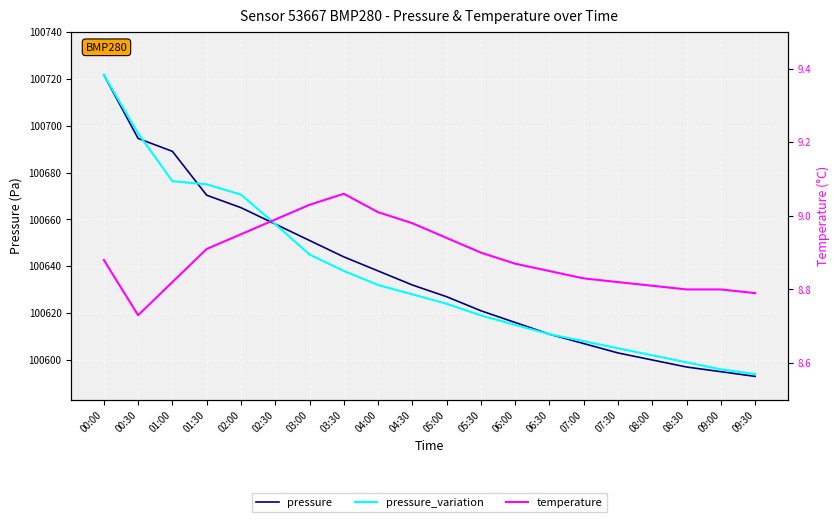

What is the value of the pressure_variation point at the 10th from the left?

100628.0